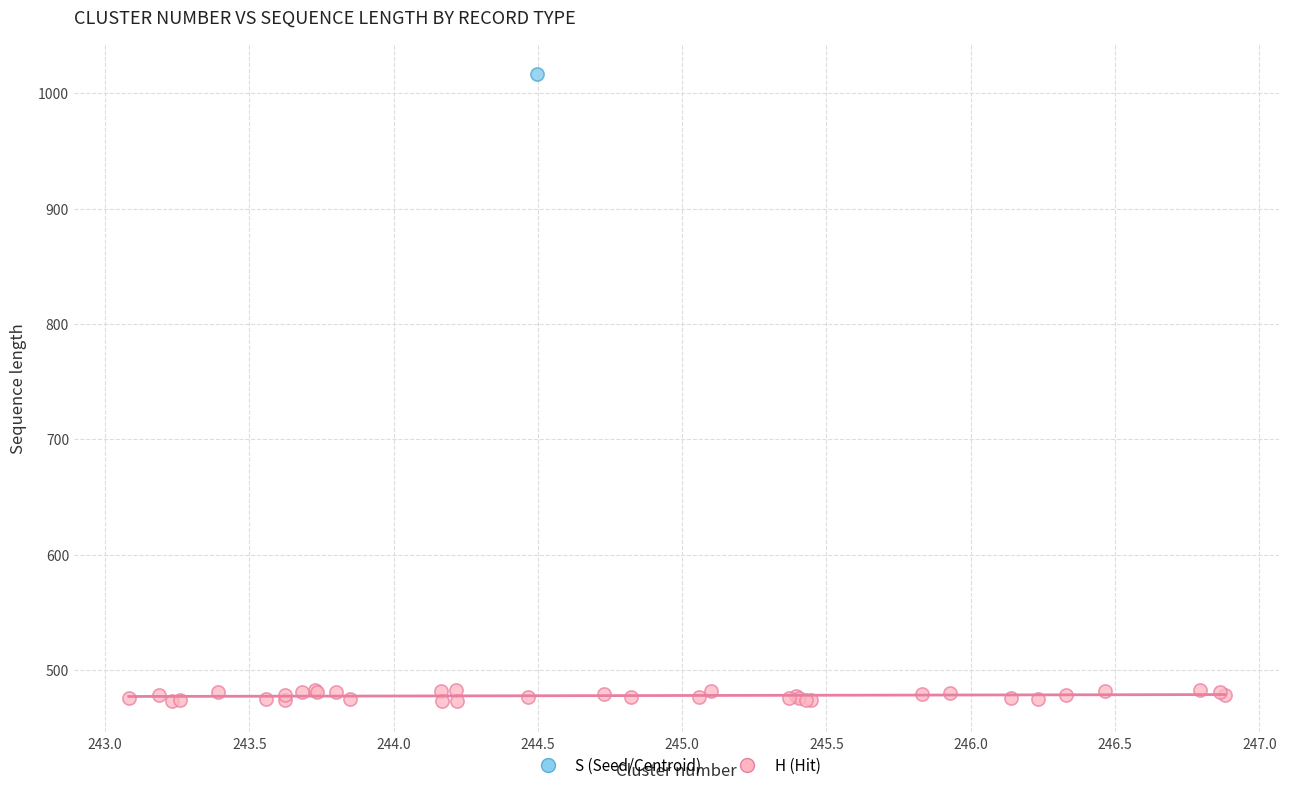

What are all the series names shown in the legend?

S (Seed/Centroid), H (Hit)